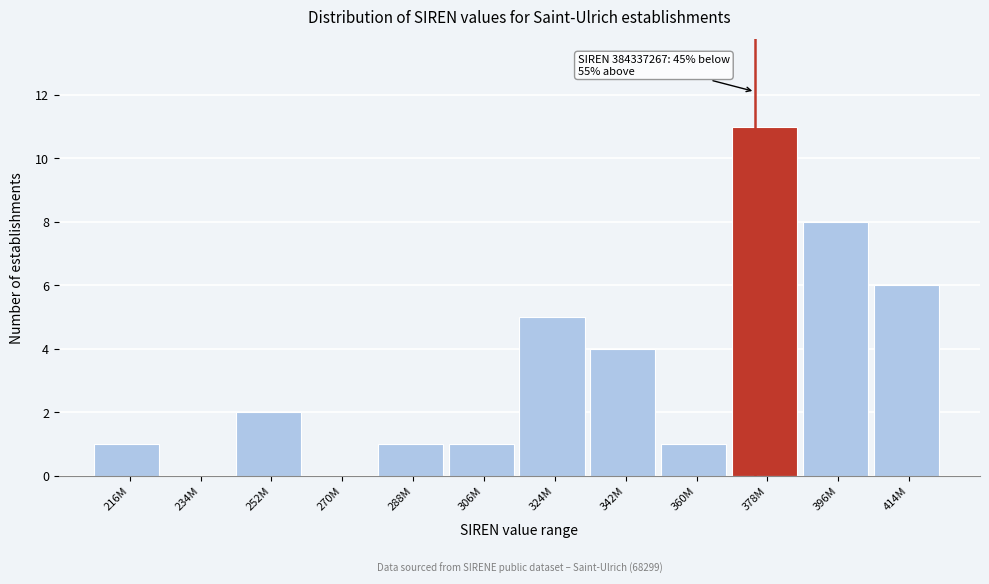

Reading left to right, what are all the values shown in this chart?

216M=1	234M=0	252M=2	270M=0	288M=1	306M=1	324M=5	342M=4	360M=1	378M=11	396M=8	414M=6